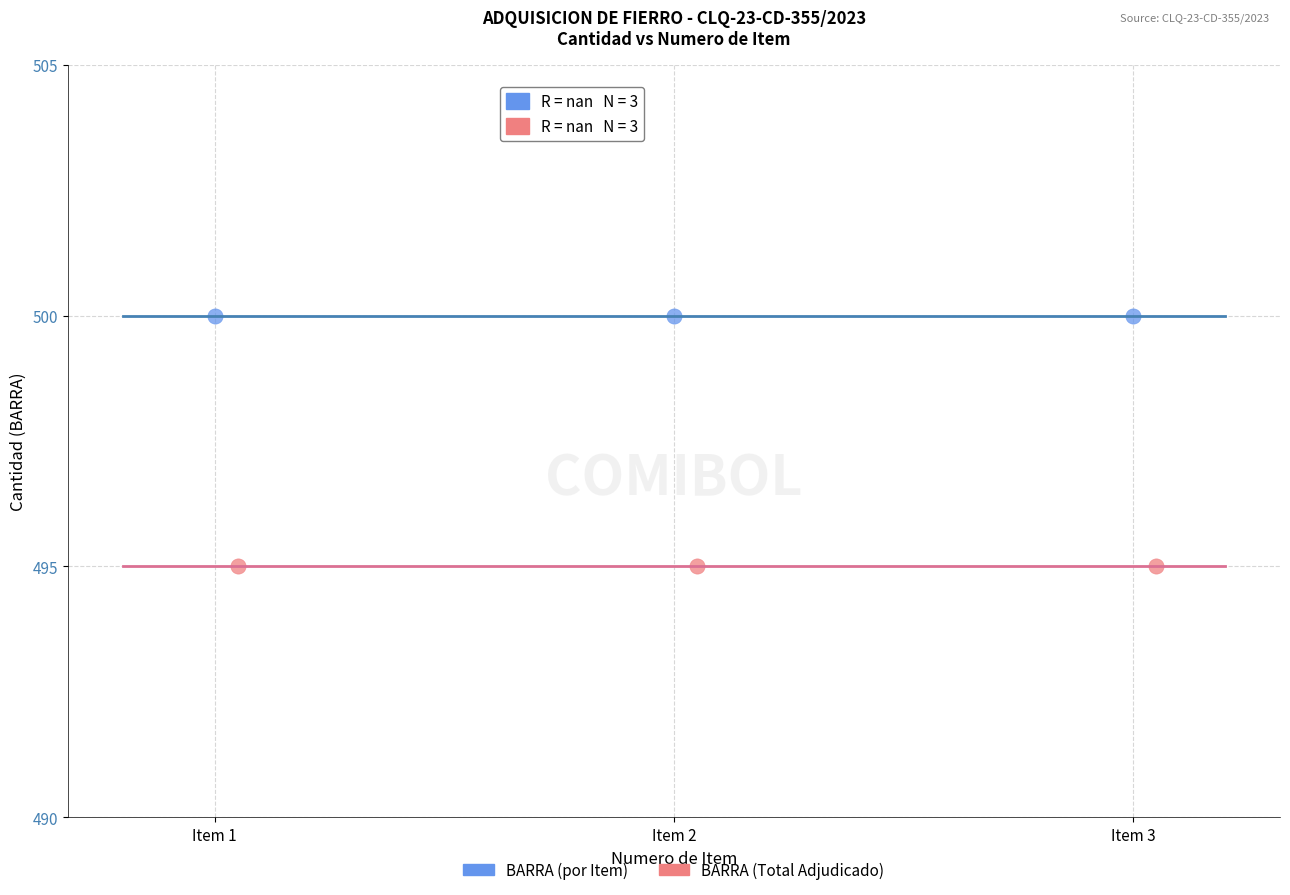

Which series contains the highest Y value?

BARRA (por Item)